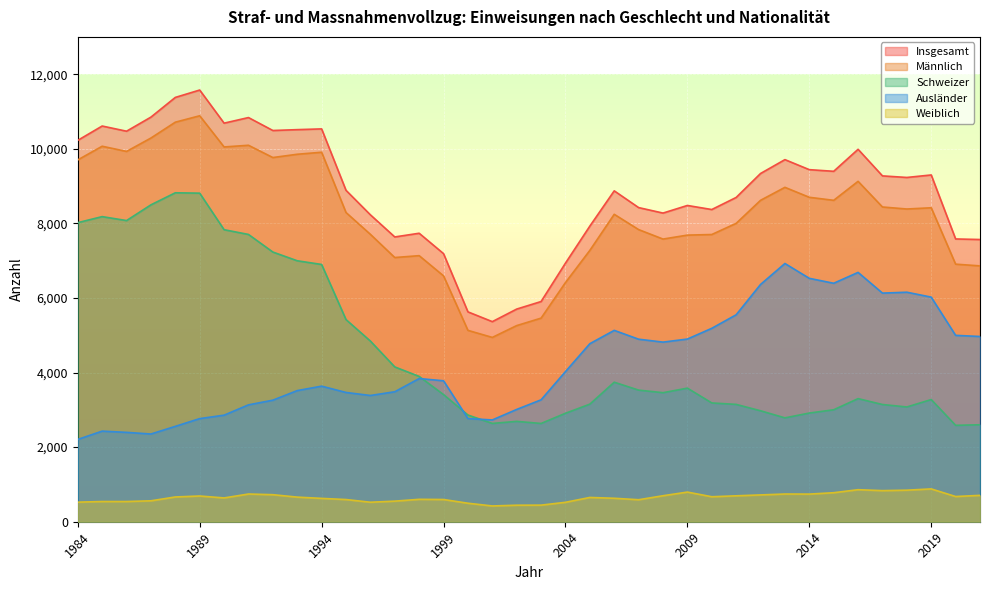

True or false: Ausländer and Weiblich intersect in this chart.

False